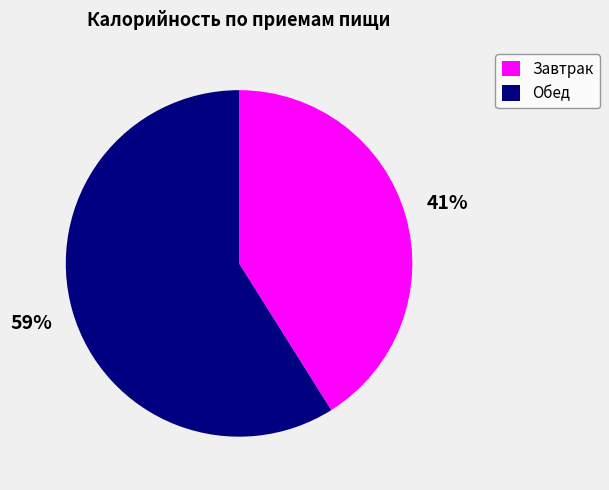

Combined, do Обед and Завтрак account for over 50%?

Yes